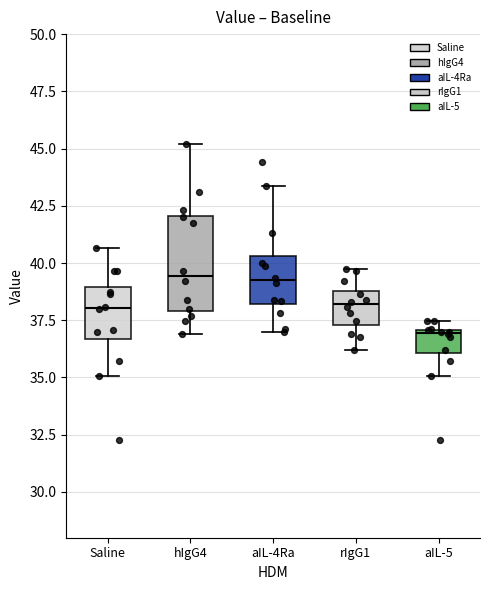

Reading left to right, transcribe this box plot: for each box, give where its median line is, the range the box spans, and where its two whiskers end, as read against the y-axis. The values are not printed on the chart, so give them approximately, as read against the axis.

Saline: median 38.0, box 36.5 to 39.0, whiskers 35.0 to 40.5
hIgG4: median 39.5, box 38.0 to 42.0, whiskers 37.0 to 45.0
aIL-4Ra: median 39.0, box 38.0 to 40.5, whiskers 37.0 to 43.5
rIgG1: median 38.0, box 37.5 to 39.0, whiskers 36.0 to 40.0
aIL-5: median 37.0 (just below the box's upper edge), box 36.0 to 37.0, whiskers 35.0 to 37.5